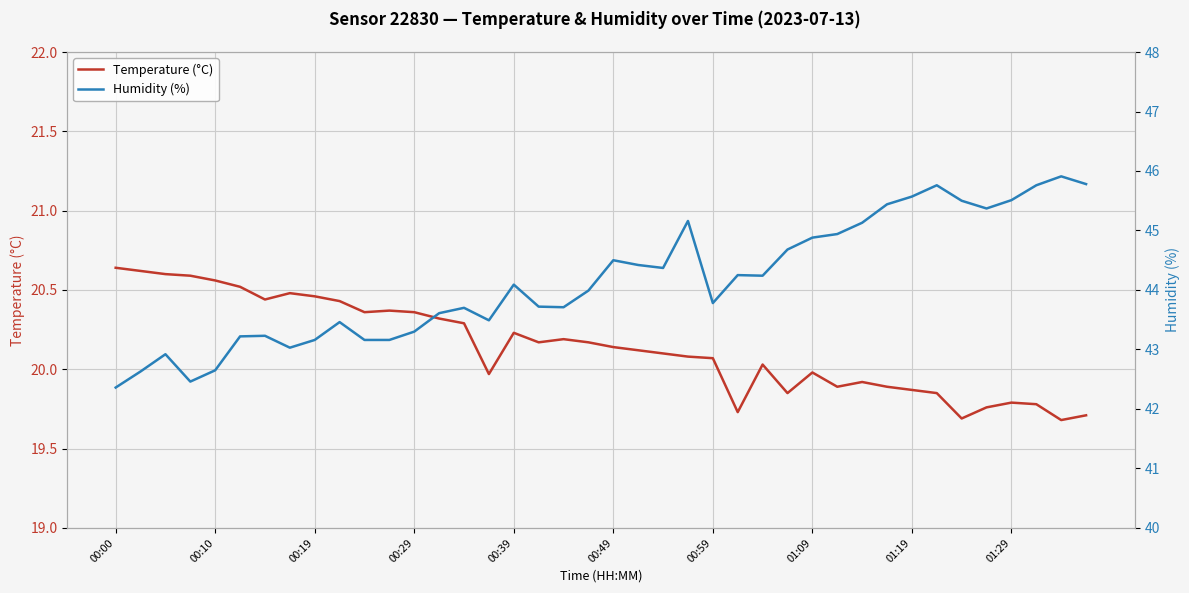

True or false: Humidity (%) has a value of 20.0 at 00:00.

False